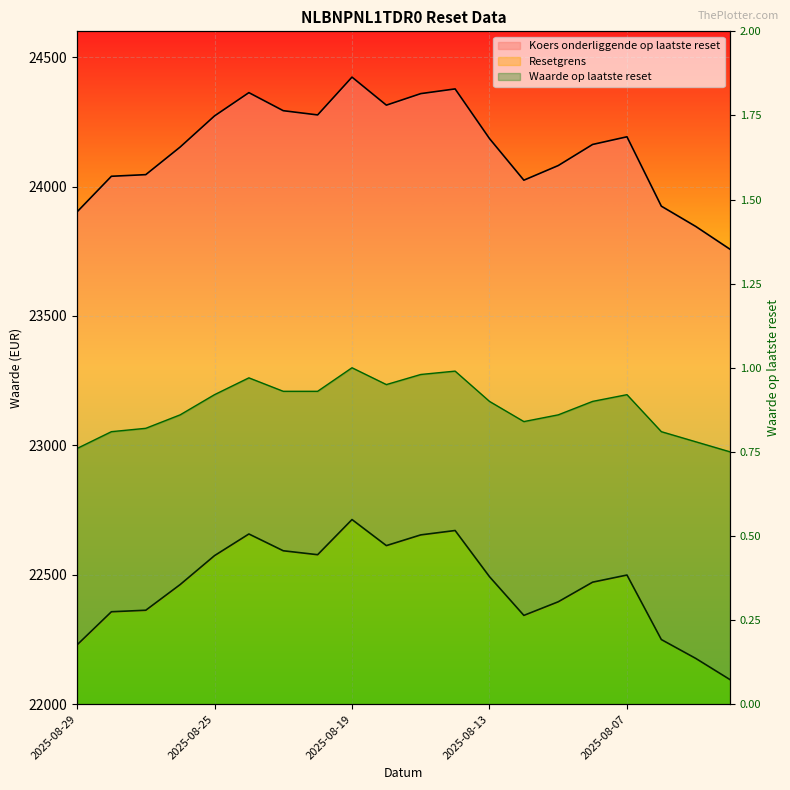

Between 2025-08-20 and 2025-08-05, which series saw the biggest shift?

Koers onderliggende op laatste reset